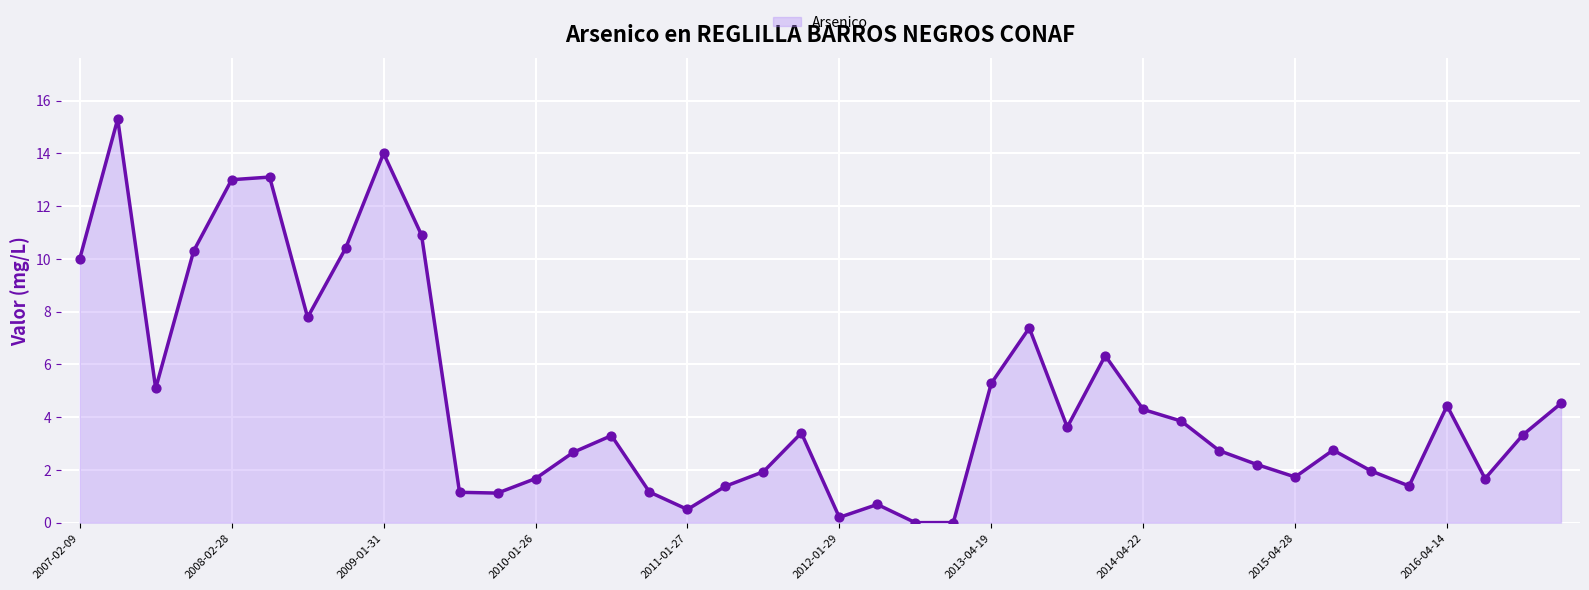

What is the difference between the maximum and minimum values?

15.3